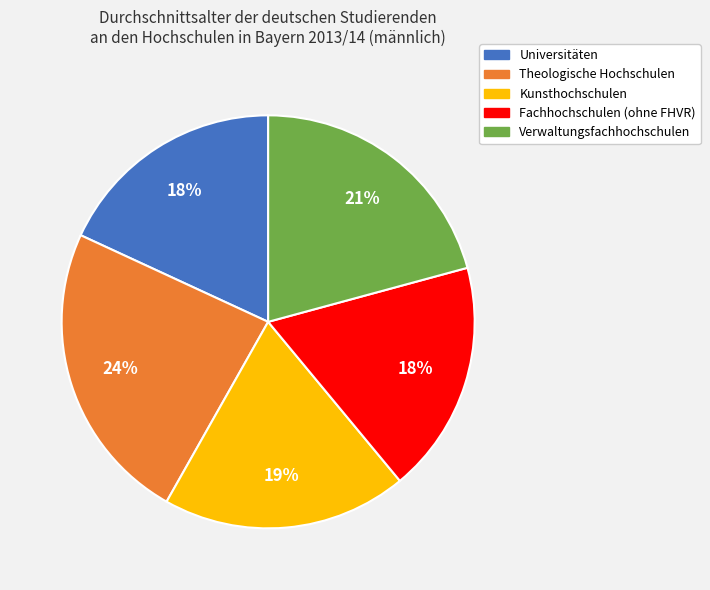

How many segments does this pie chart have?

5